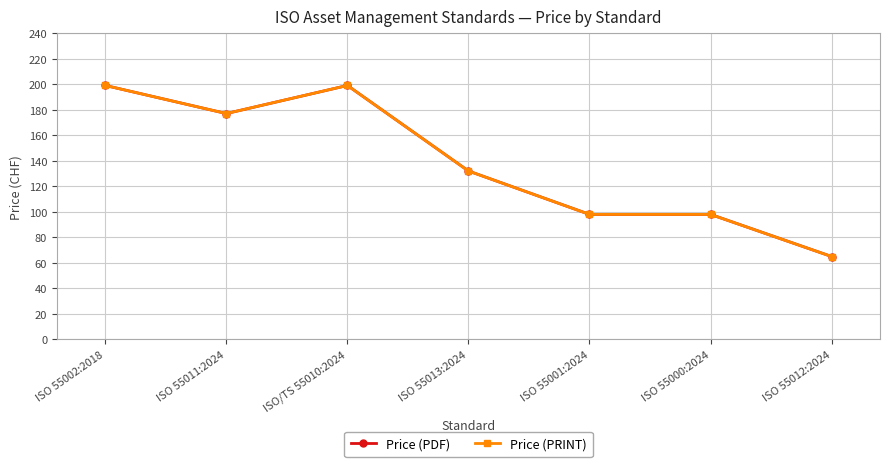

List the labels in order of Price (PDF) value, largest first.

ISO 55002:2018, ISO/TS 55010:2024, ISO 55011:2024, ISO 55013:2024, ISO 55001:2024, ISO 55000:2024, ISO 55012:2024